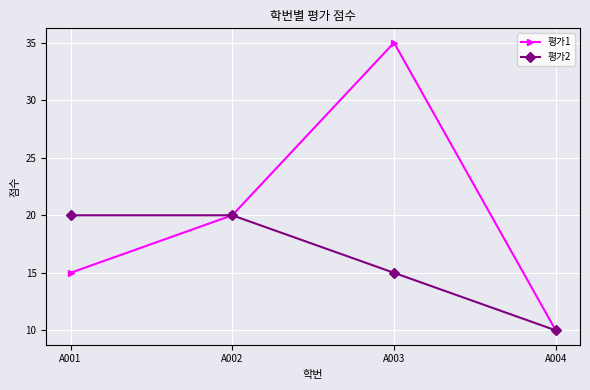

Between A003 and A004, which series saw the biggest shift?

평가1